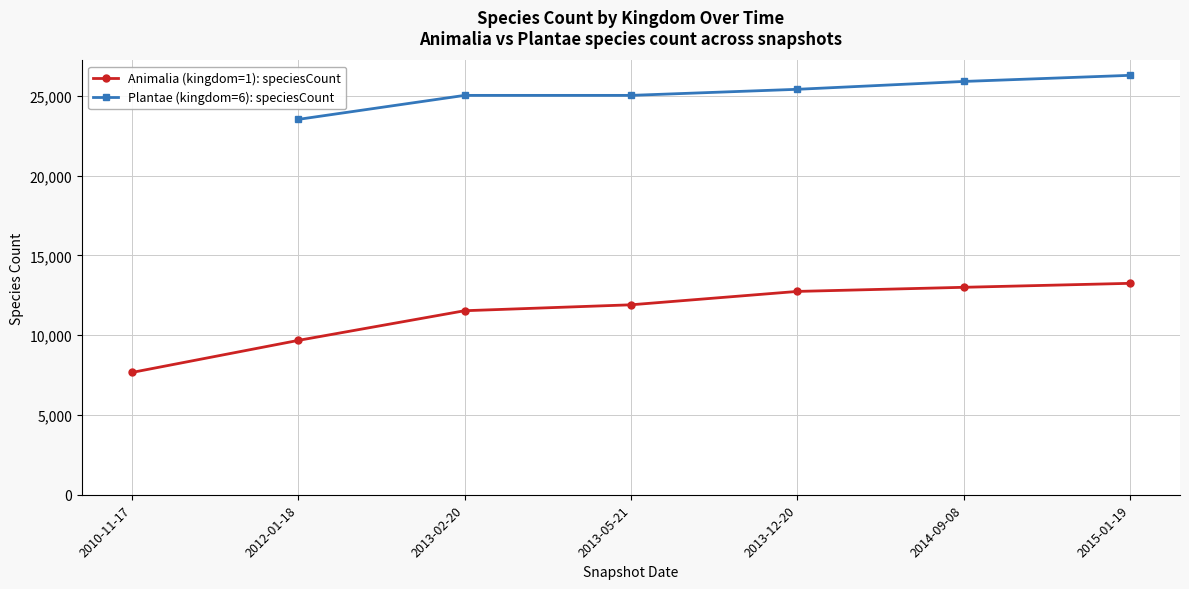

What is the sum of the Plantae (kingdom=6): speciesCount values at 2013-02-20 and 2014-09-08?

50927.0